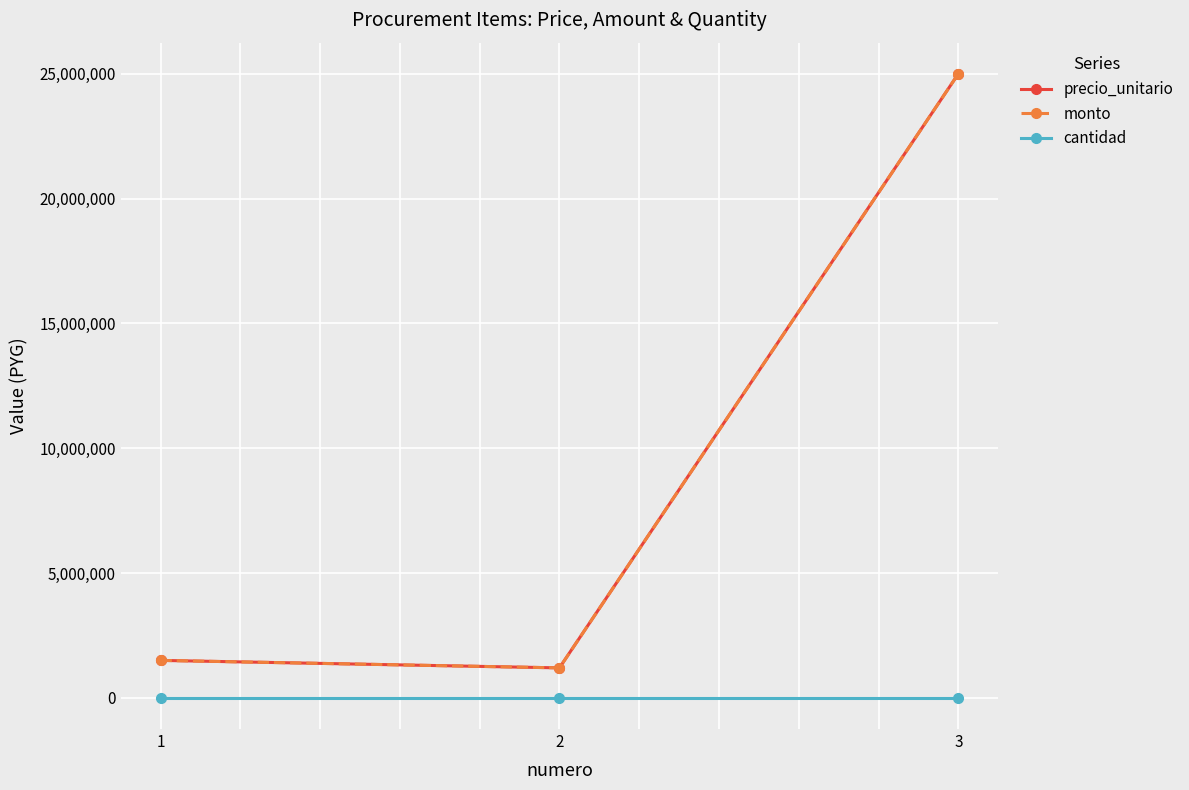

Does the chart have visible grid lines?

Yes